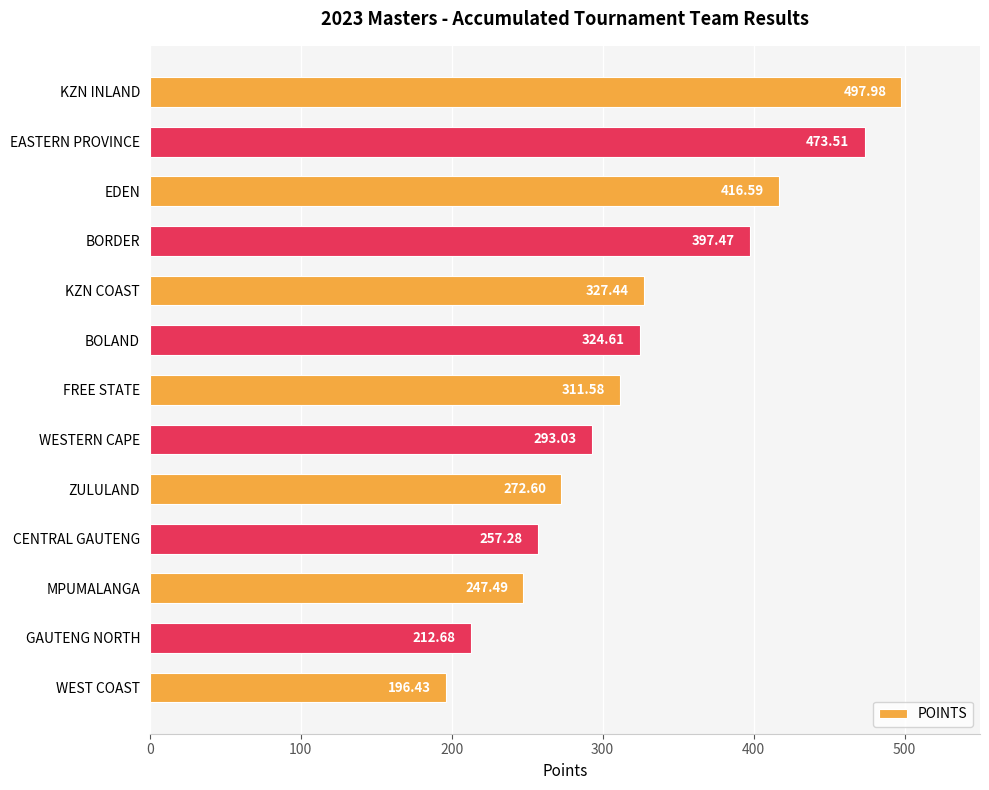

Which category has the highest value across all series?

KZN INLAND